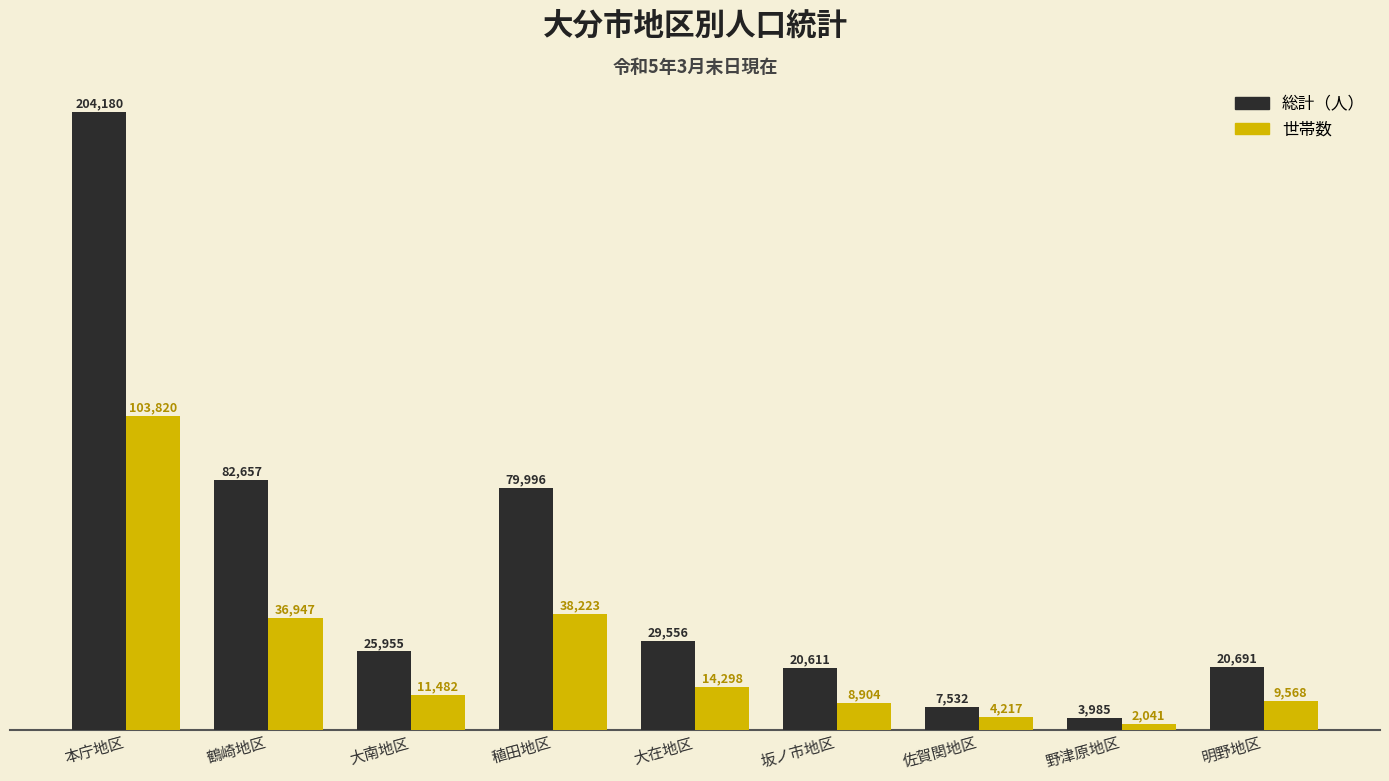

What is the maximum value for 総計（人）?

204180